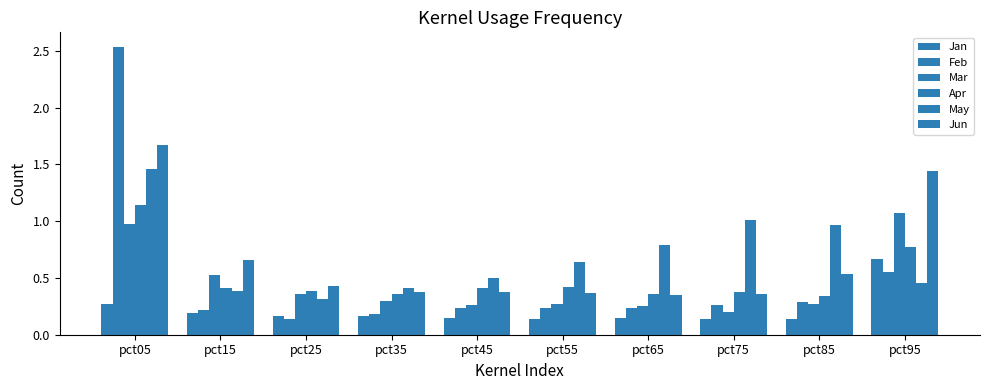

What is the average value of the Feb series?

0.5